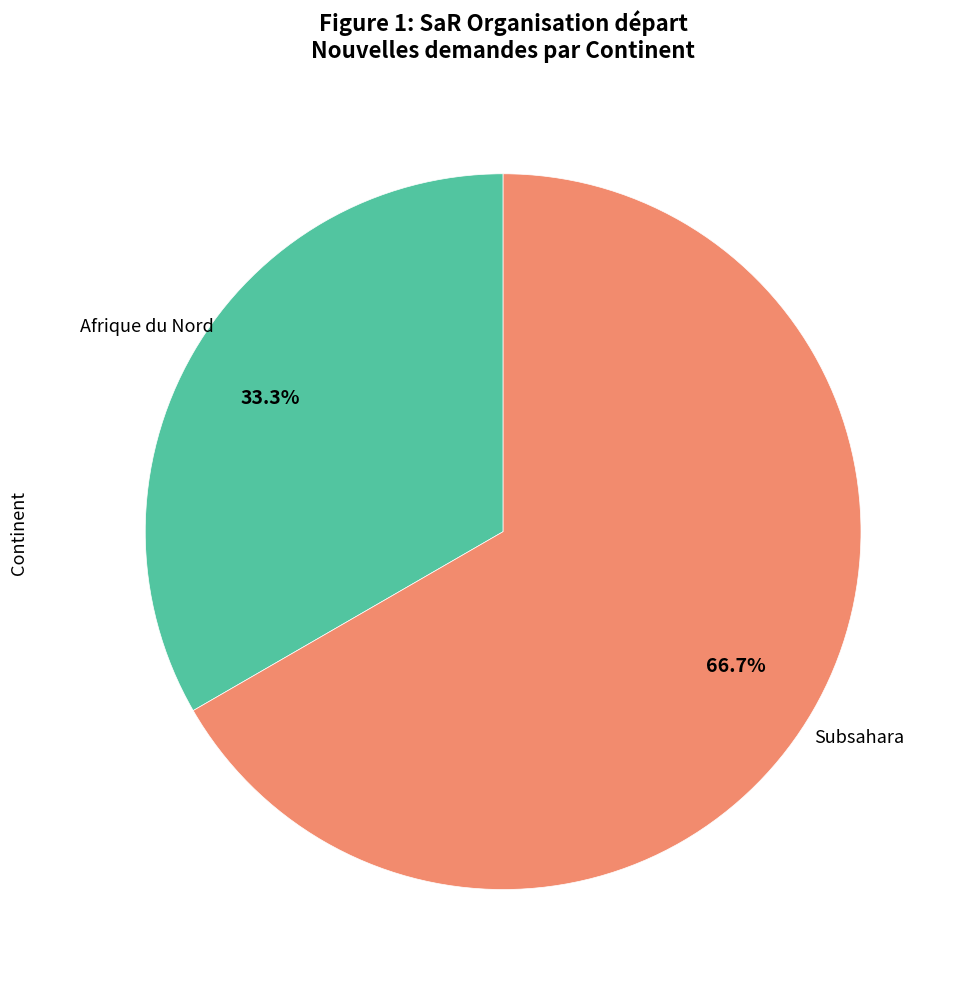

Count the number of slices in the pie.

2